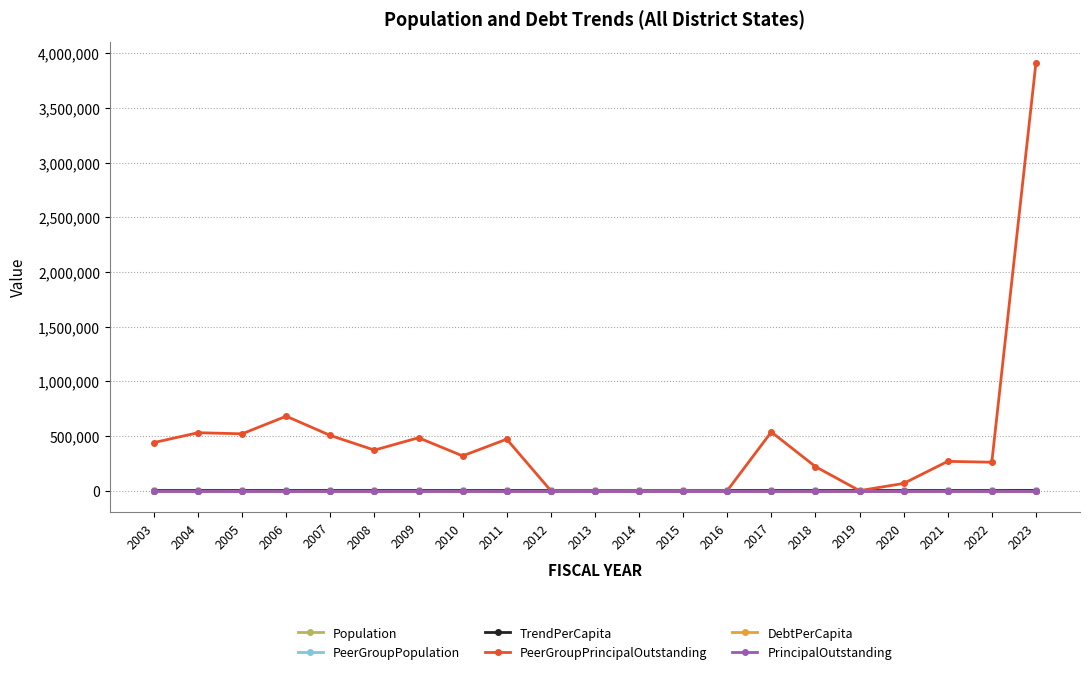

Which has a higher value, 2010 or 2018?

2010